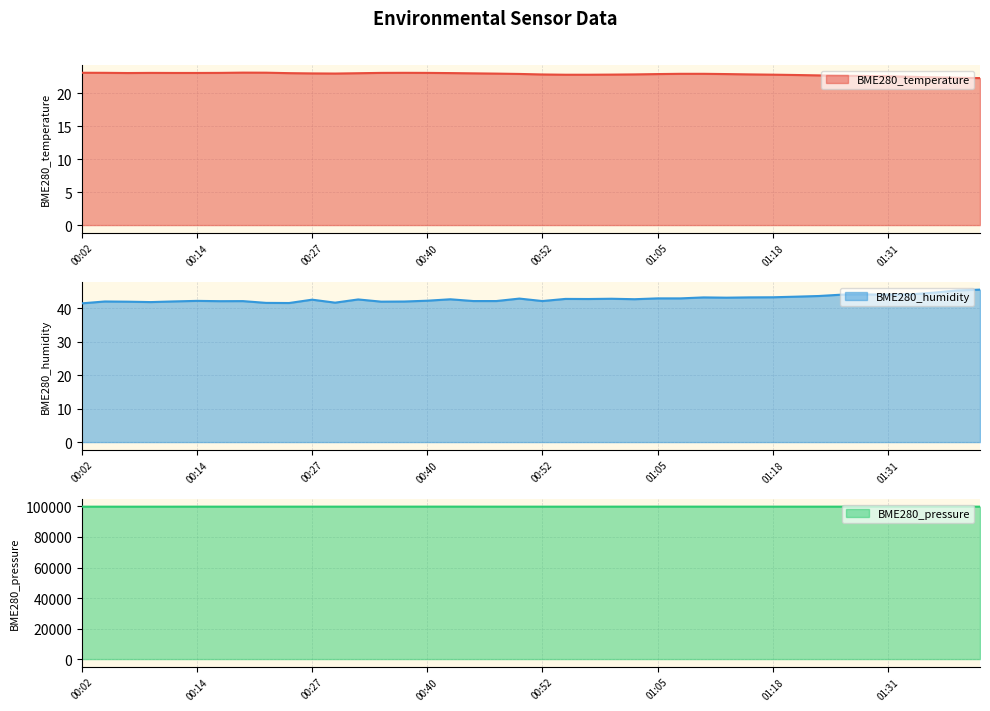

How many interior local peaks does the BME280_temperature series have?

3